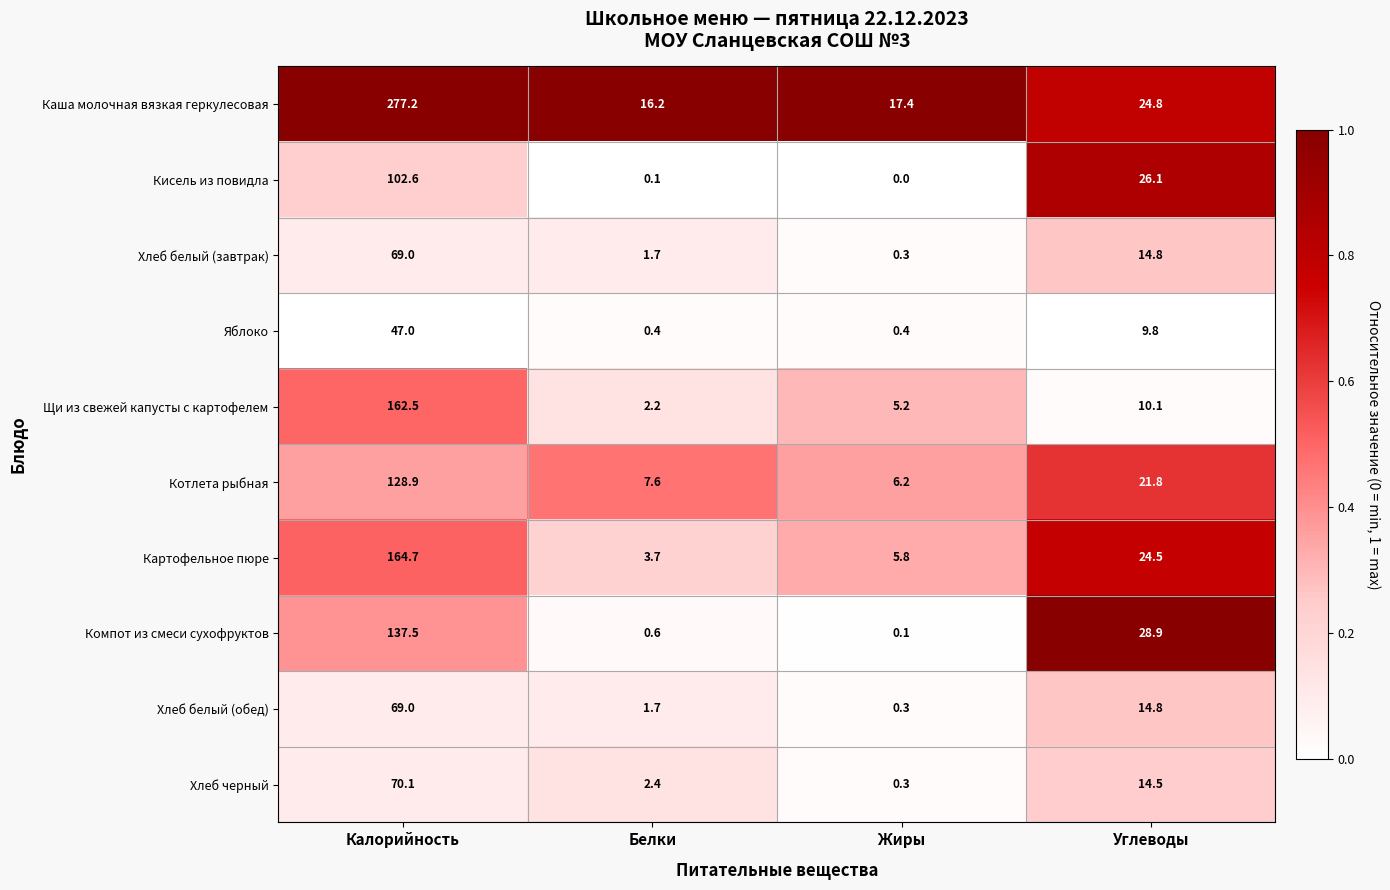

How many categories are shown in the chart?

4